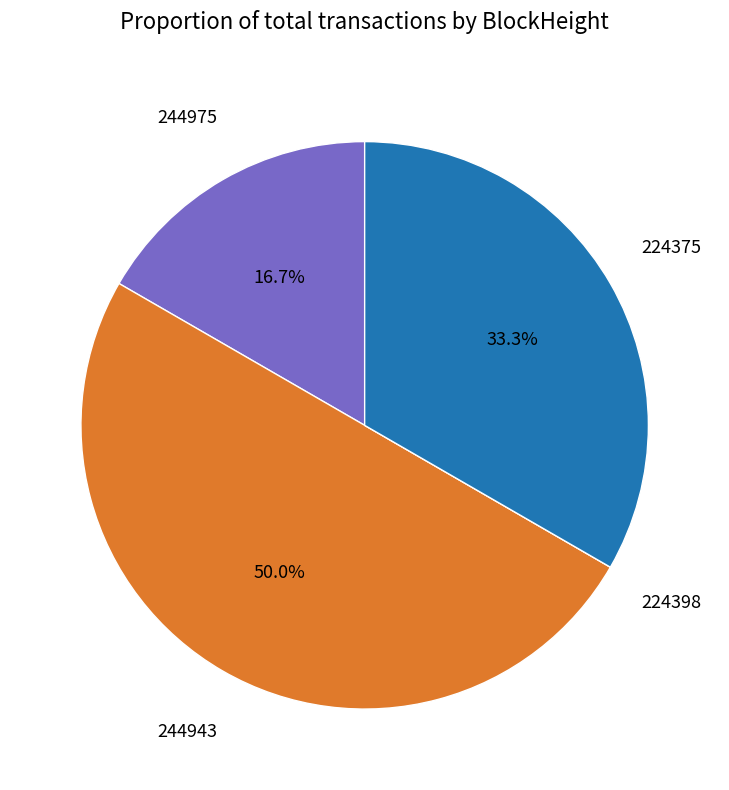

Is it true that 244975 is 26% of the pie?

False